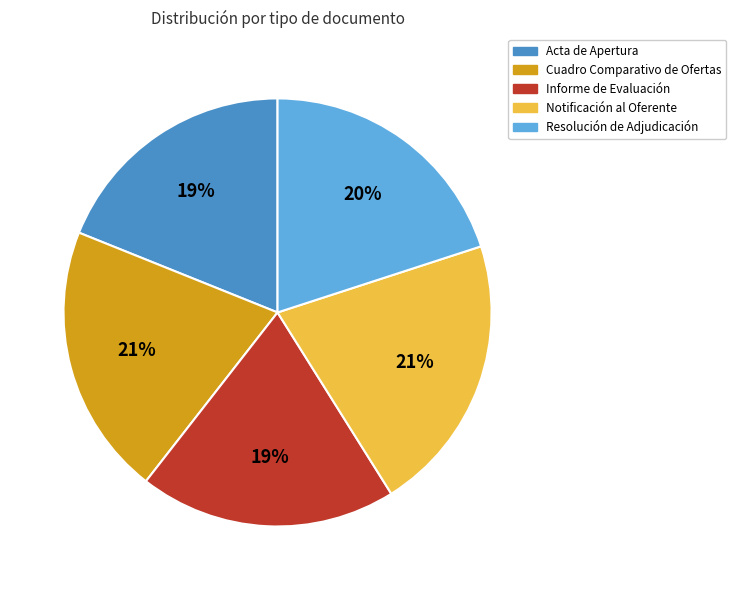

To the nearest percent, what is the average slice percentage?

20%